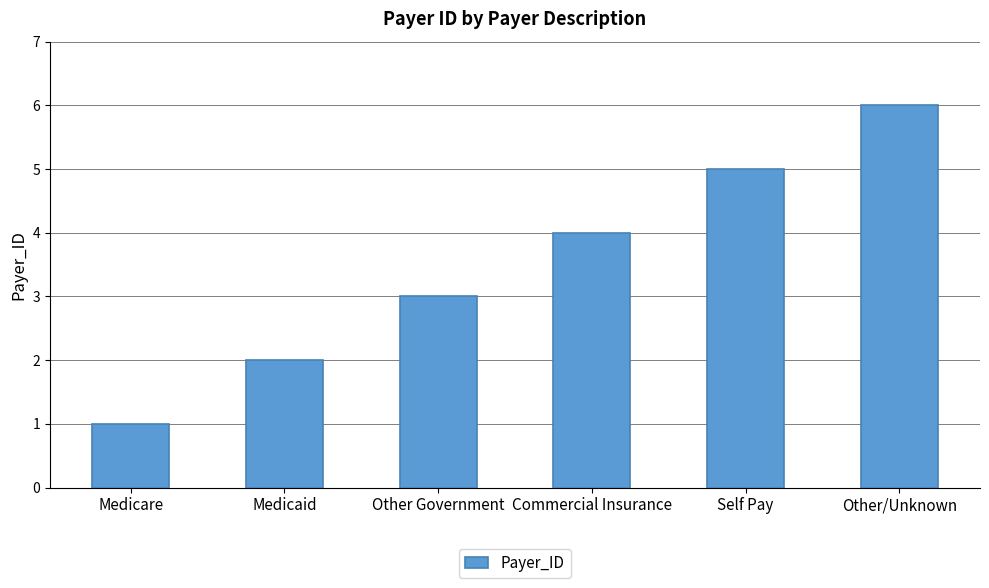

What is the sum of all values?

21